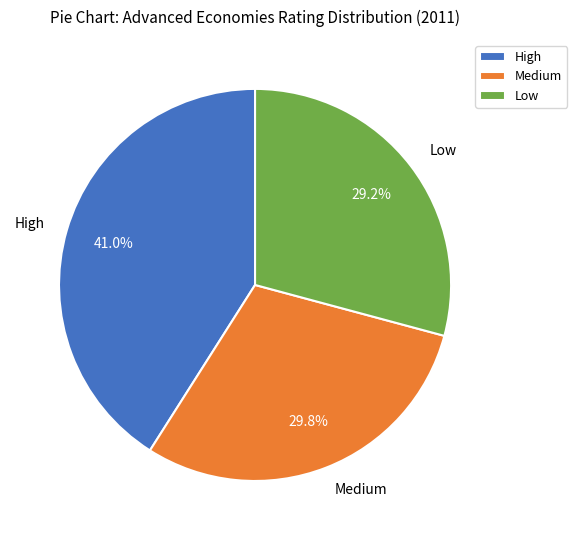

Rank the categories by value from highest to lowest.

High, Medium, Low